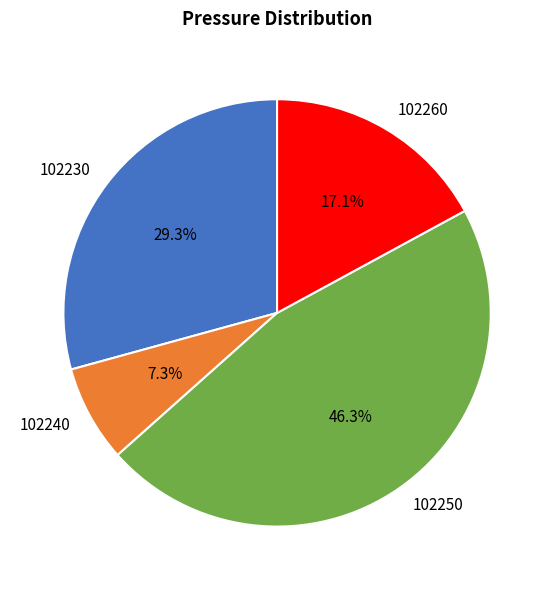

Approximately how many times larger is the value at 102230 compared to 102260?

1.7